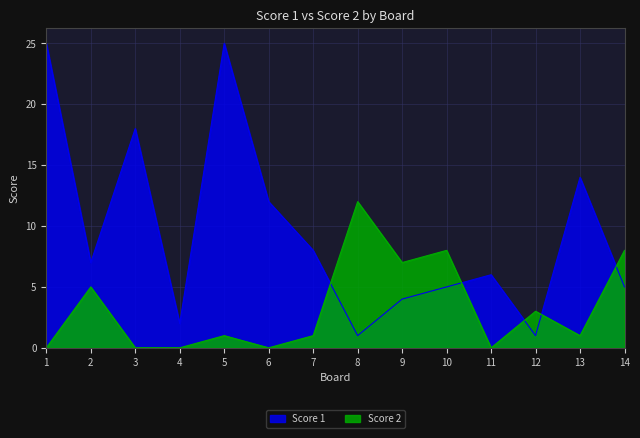

What is the difference between the maximum and minimum values in the Score 2 series?

12